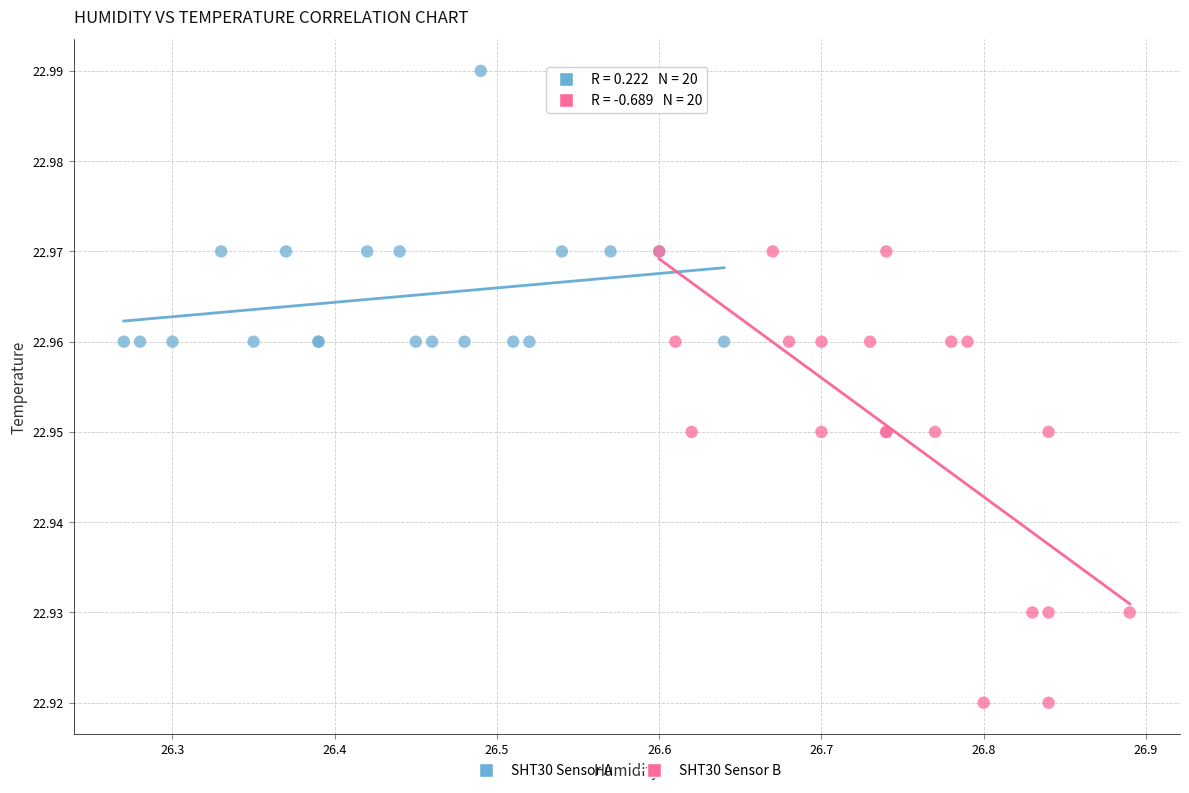

Which series has the widest spread of Y values?

SHT30 Sensor B